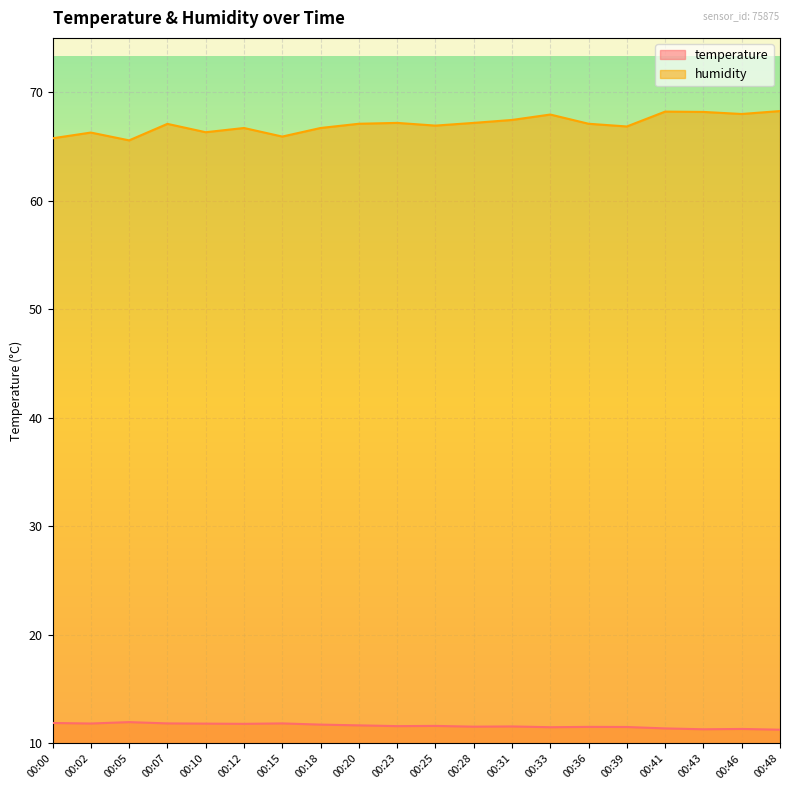

What is the value of the temperature point at the 3rd from the left?

12.0